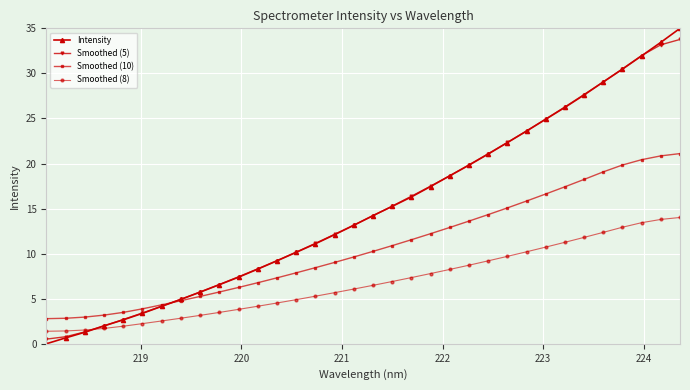

Does the chart have visible grid lines?

Yes